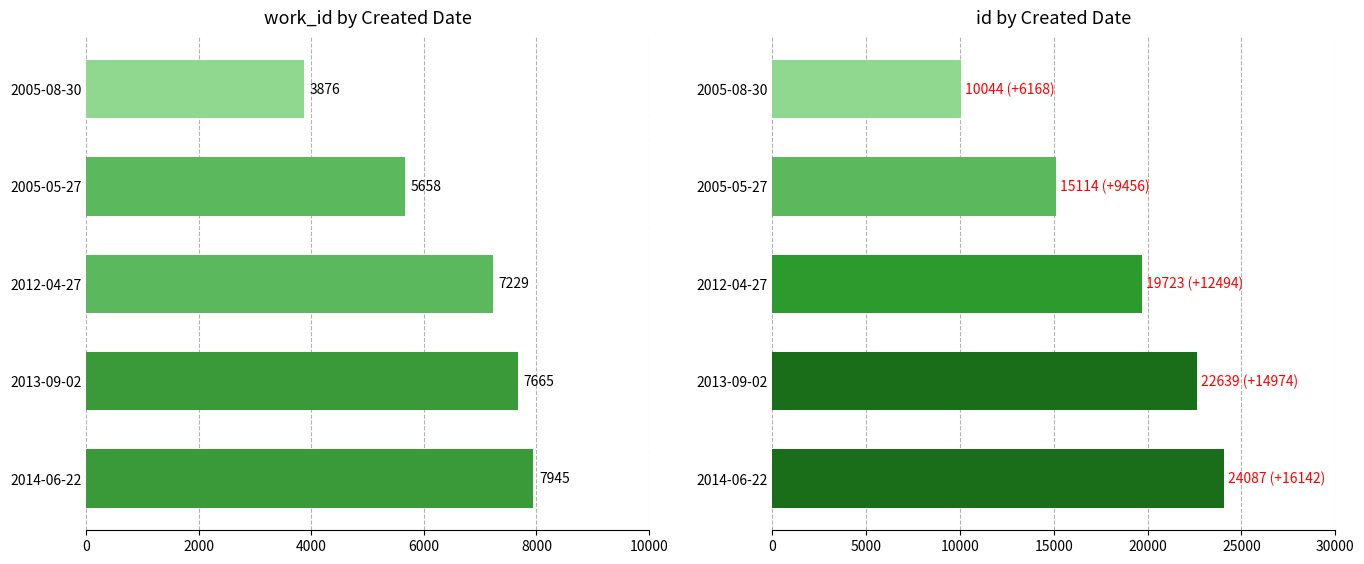

Does the chart contain stacked bars?

No